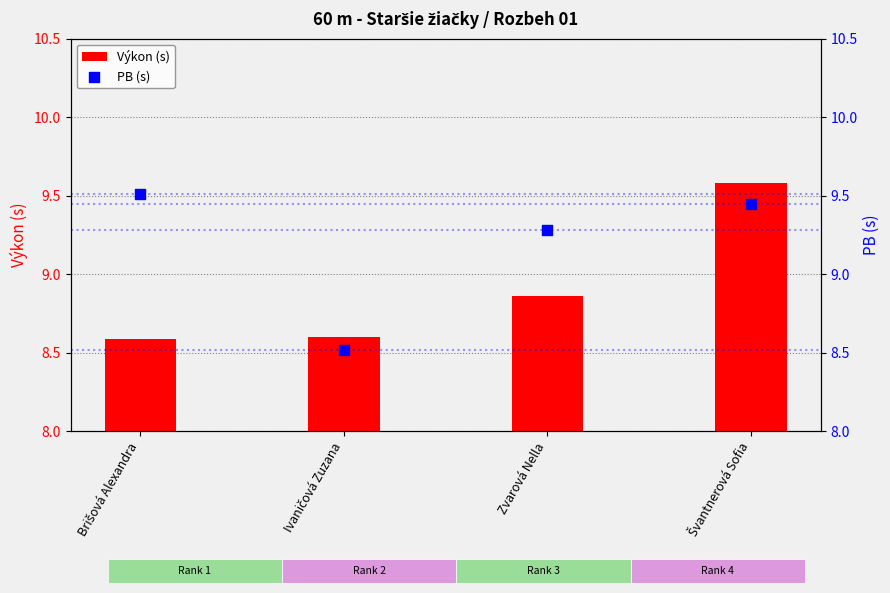

Which series has the largest total across all categories?

PB (s)